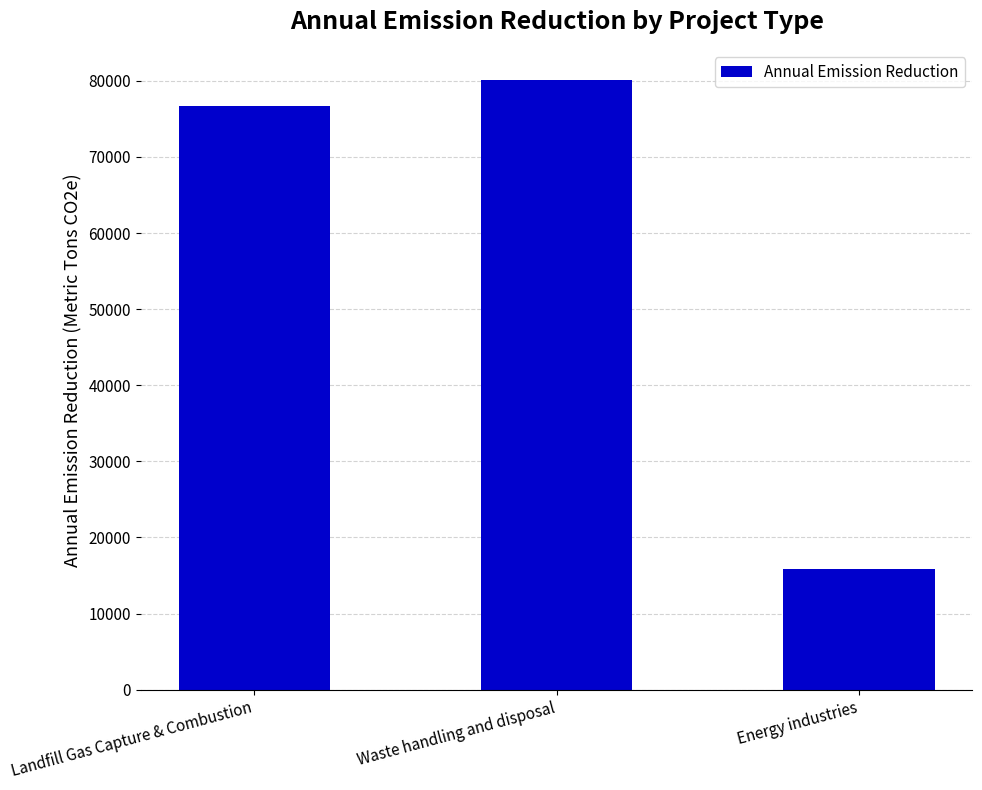

The chart shows a value of 9840 at Energy industries. True or false?

False